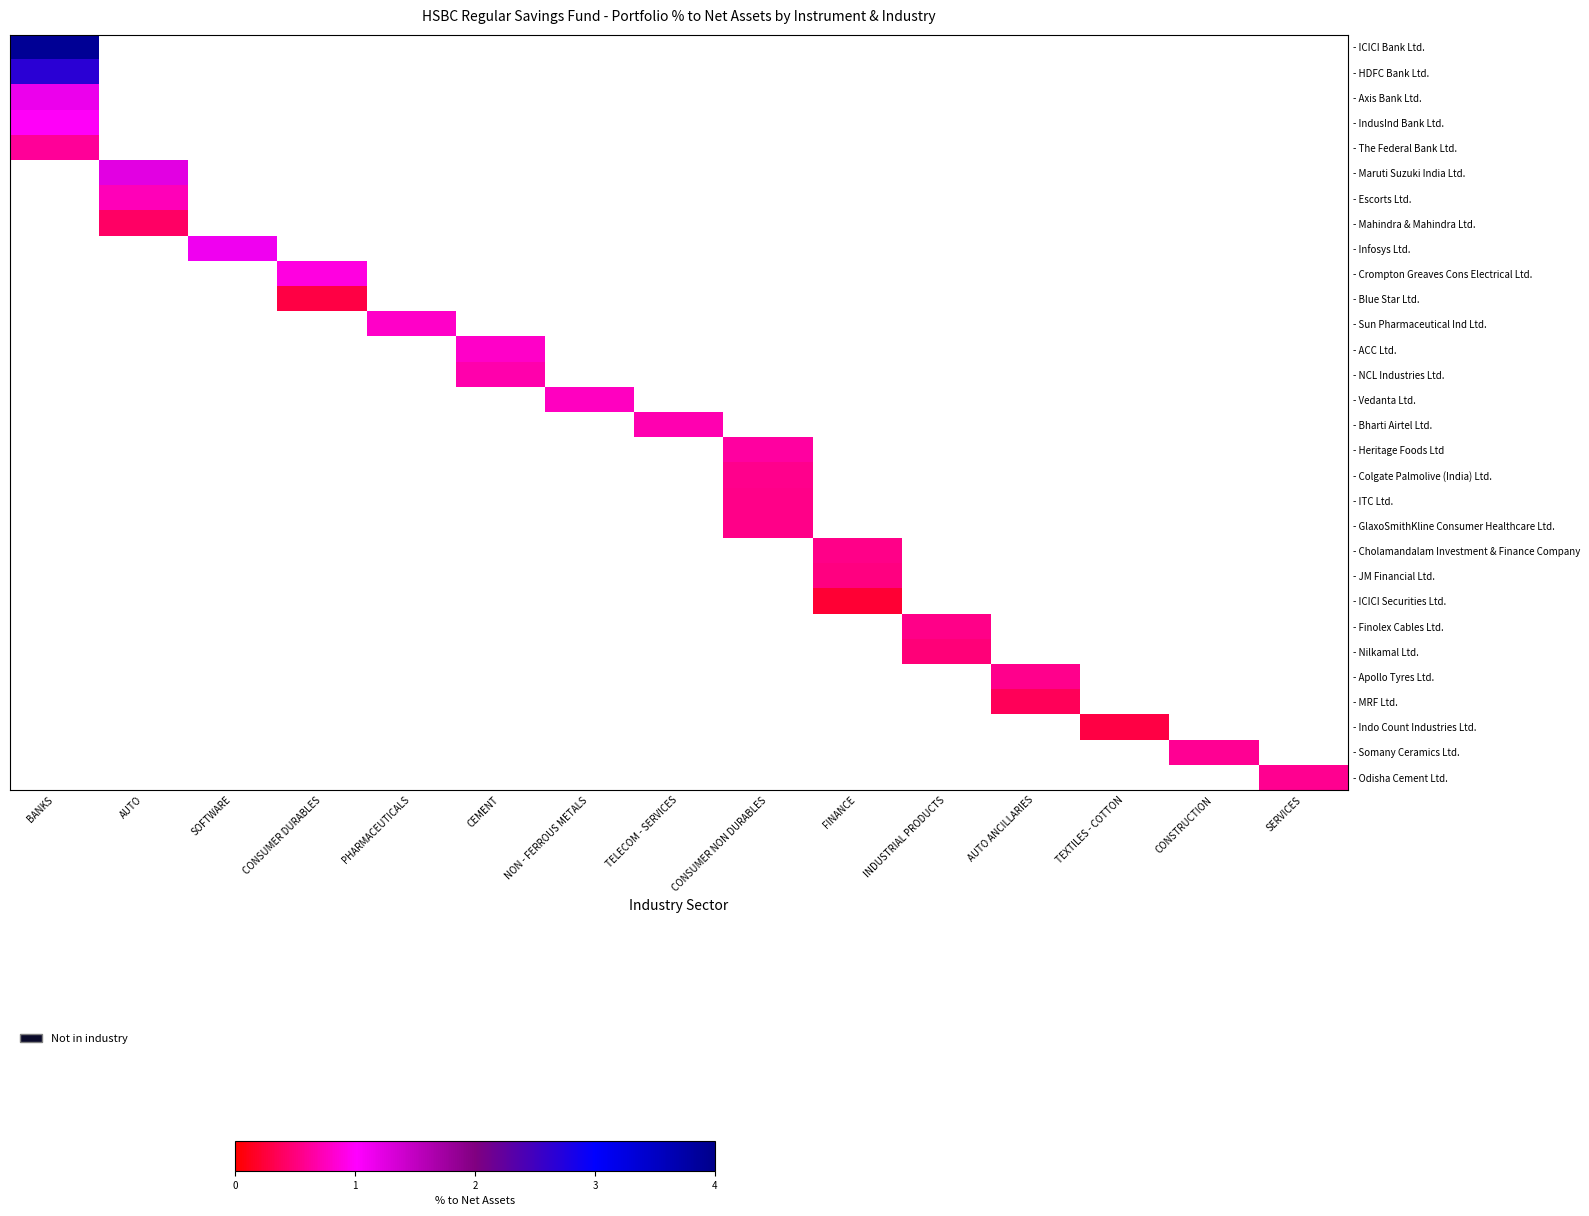

Count the number of data series in this chart.

30